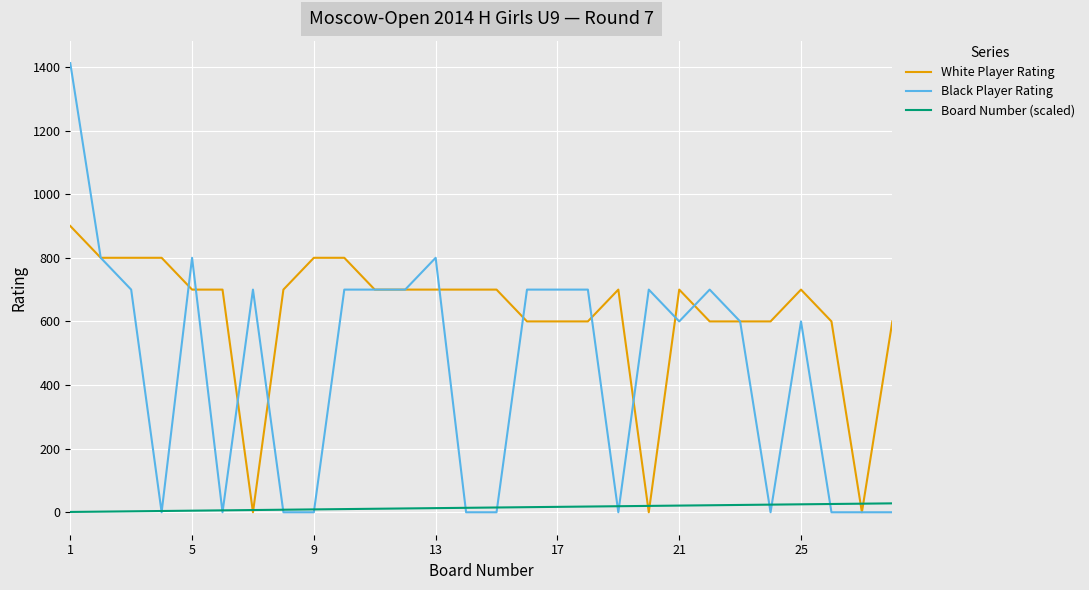

Which series has the largest range (max minus min)?

Black Player Rating